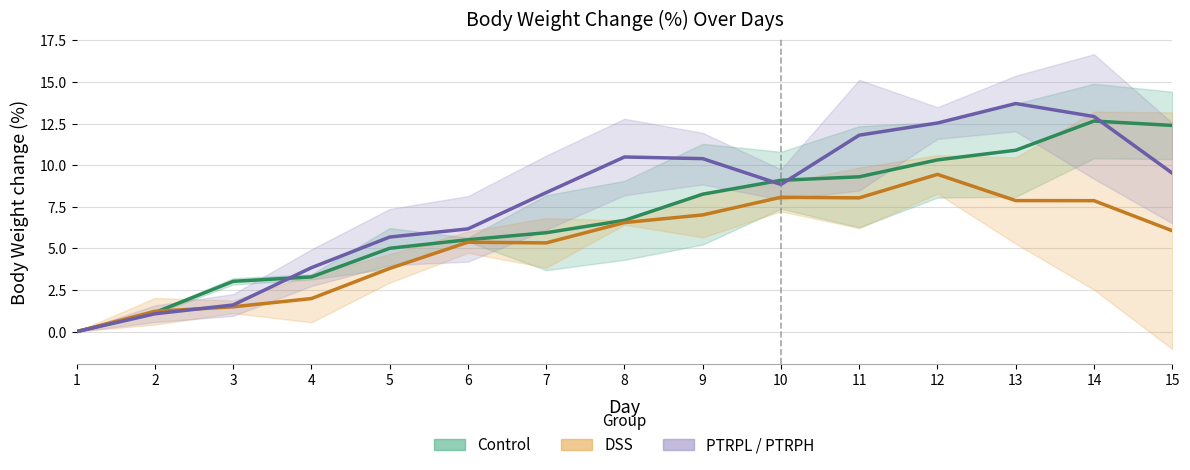

Reading left to right, extract all data points from this chart.

Control (Estimate): 0.0	1.1	3.0	3.3	5.0	5.5	5.9	6.7	8.3	9.1	9.3	10.3	10.9	12.7	12.4
DSS (Estimate based on partial data): 0.0	1.2	1.5	2.0	3.8	5.4	5.3	6.5	7.0	8.1	8.0	9.4	7.9	7.9	6.1
PTRPL (Forecast): 0.0	1.1	1.6	3.8	5.7	6.2	8.3	10.5	10.4	8.8	11.8	12.5	13.7	12.9	9.5